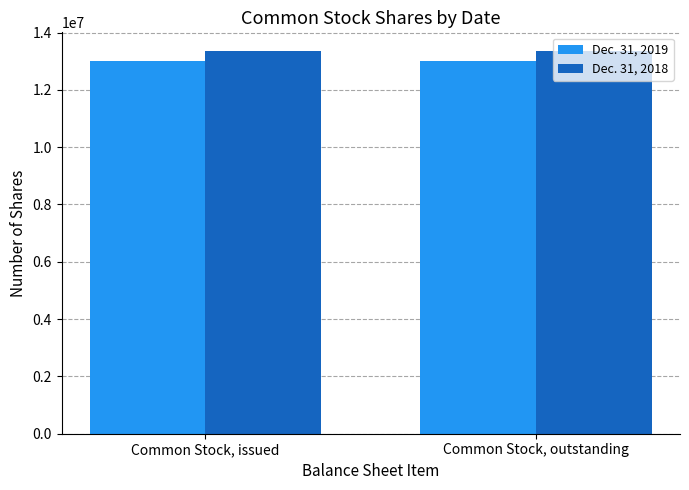

Reading left to right, what are all the values shown in this chart?

Dec. 31, 2019: 13010200	13010200
Dec. 31, 2018: 13340200	13340200